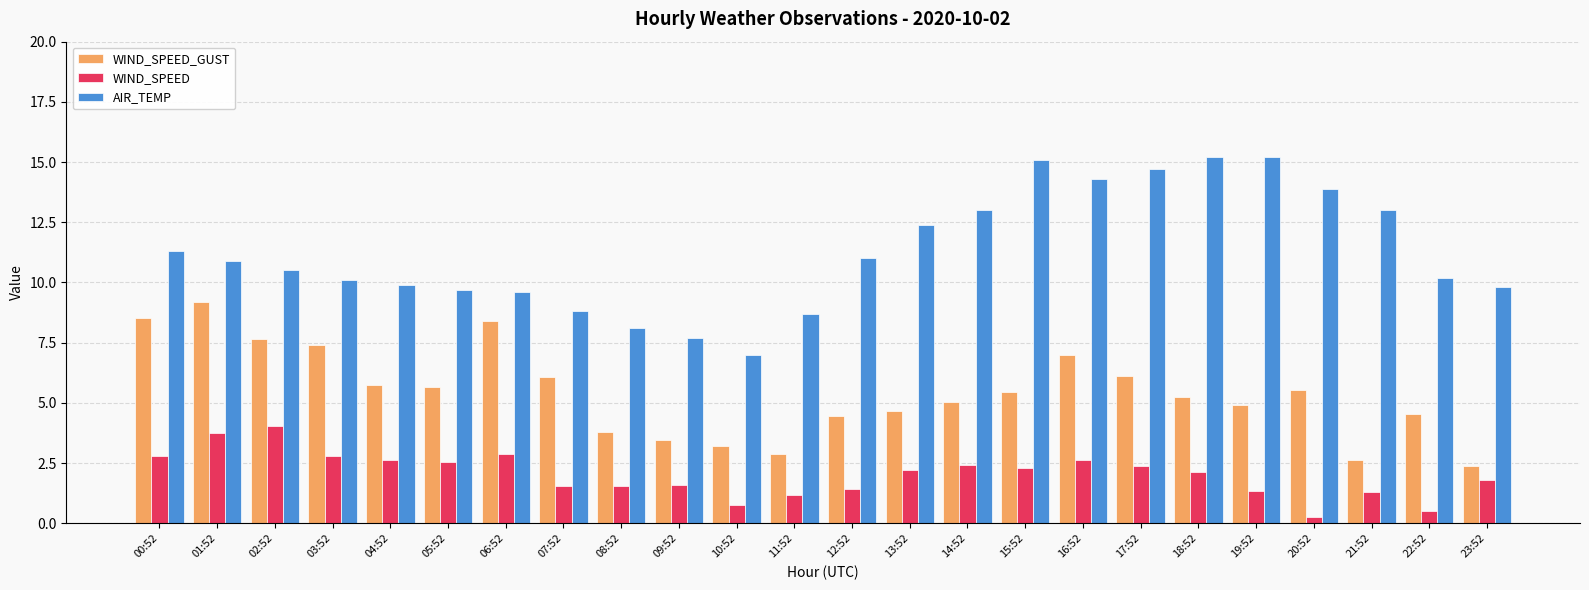

What is the label of the 12th bar from the right?

12:52